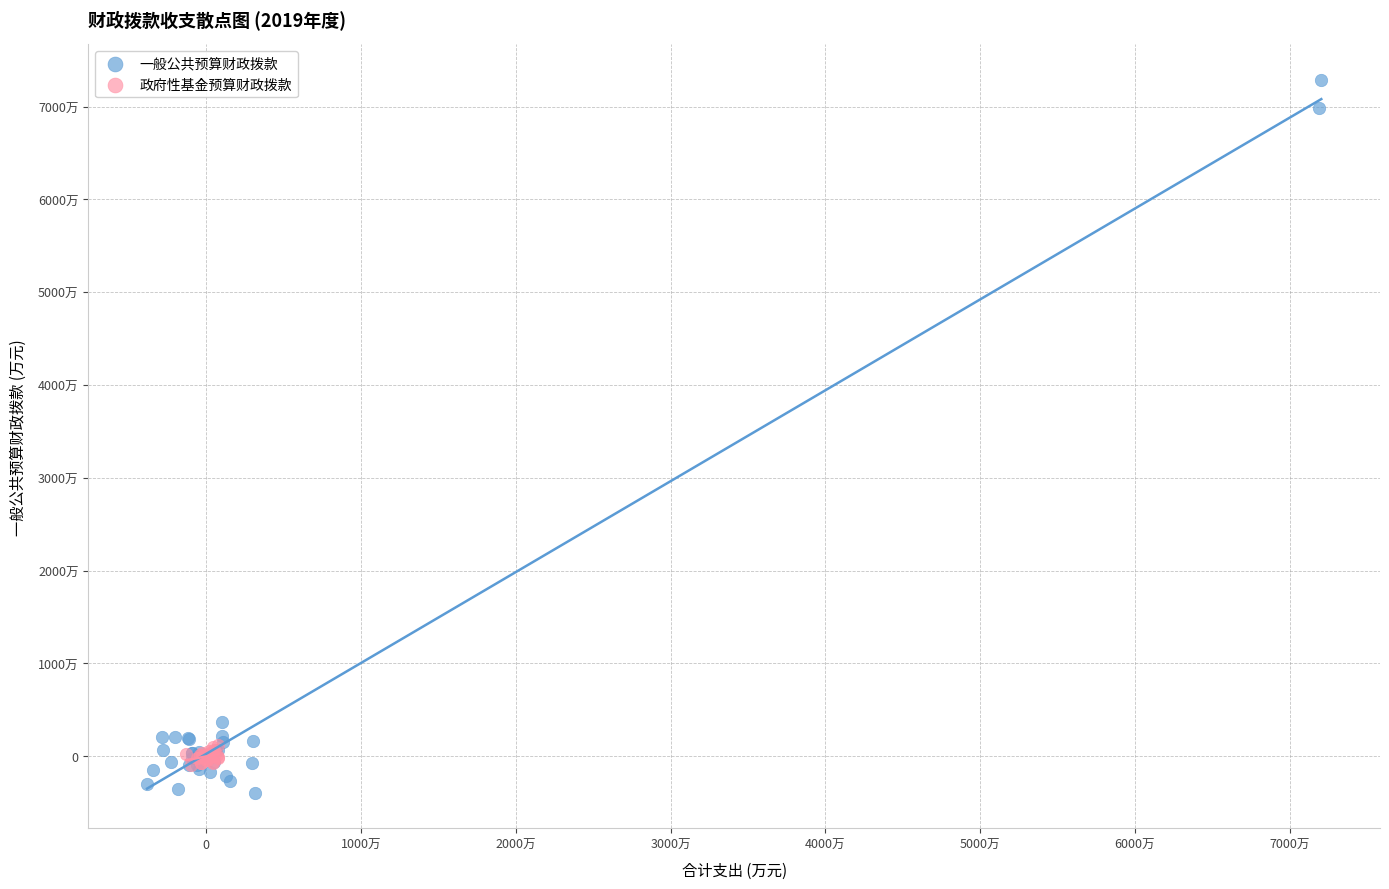

Which series reaches the maximum Y coordinate?

一般公共预算财政拨款